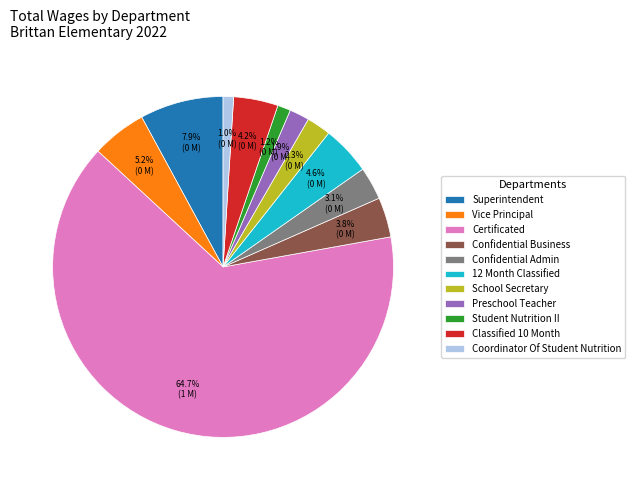

How many slices are in this pie chart?

11